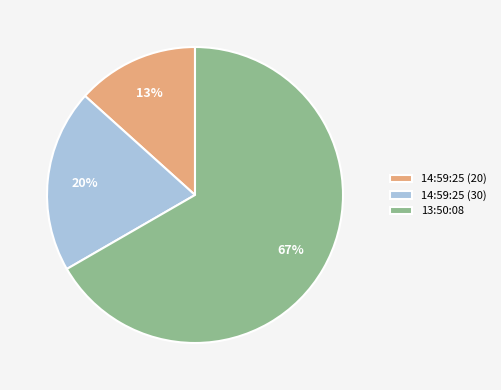

To the nearest percent, what percentage of the pie is 13:50:08?

67%